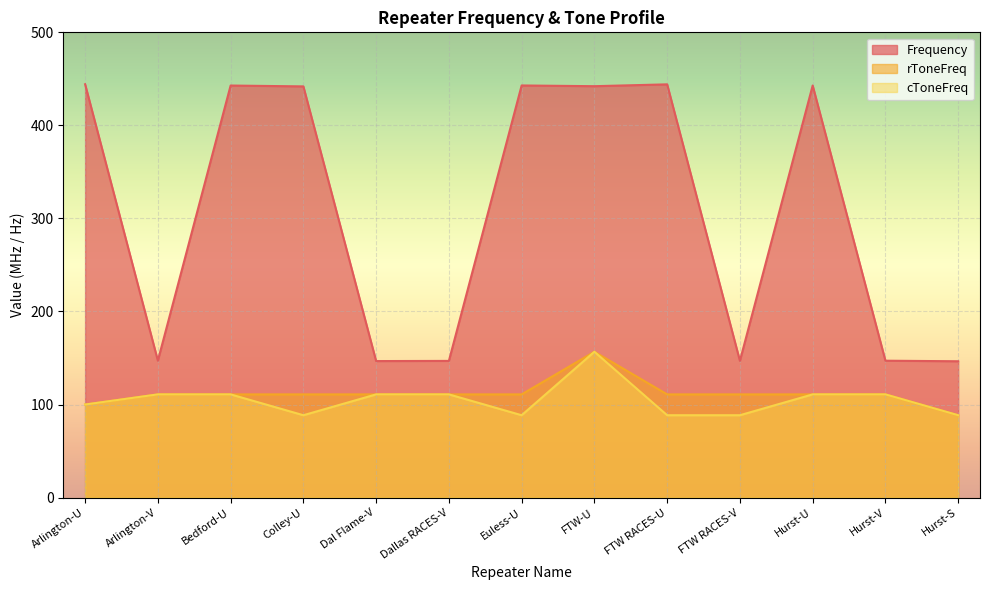

List the labels in order of Frequency value, smallest first.

Hurst-S, Dal Flame-V, Dallas RACES-V, FTW RACES-V, Hurst-V, Arlington-V, Colley-U, FTW-U, Bedford-U, Hurst-U, Euless-U, FTW RACES-U, Arlington-U